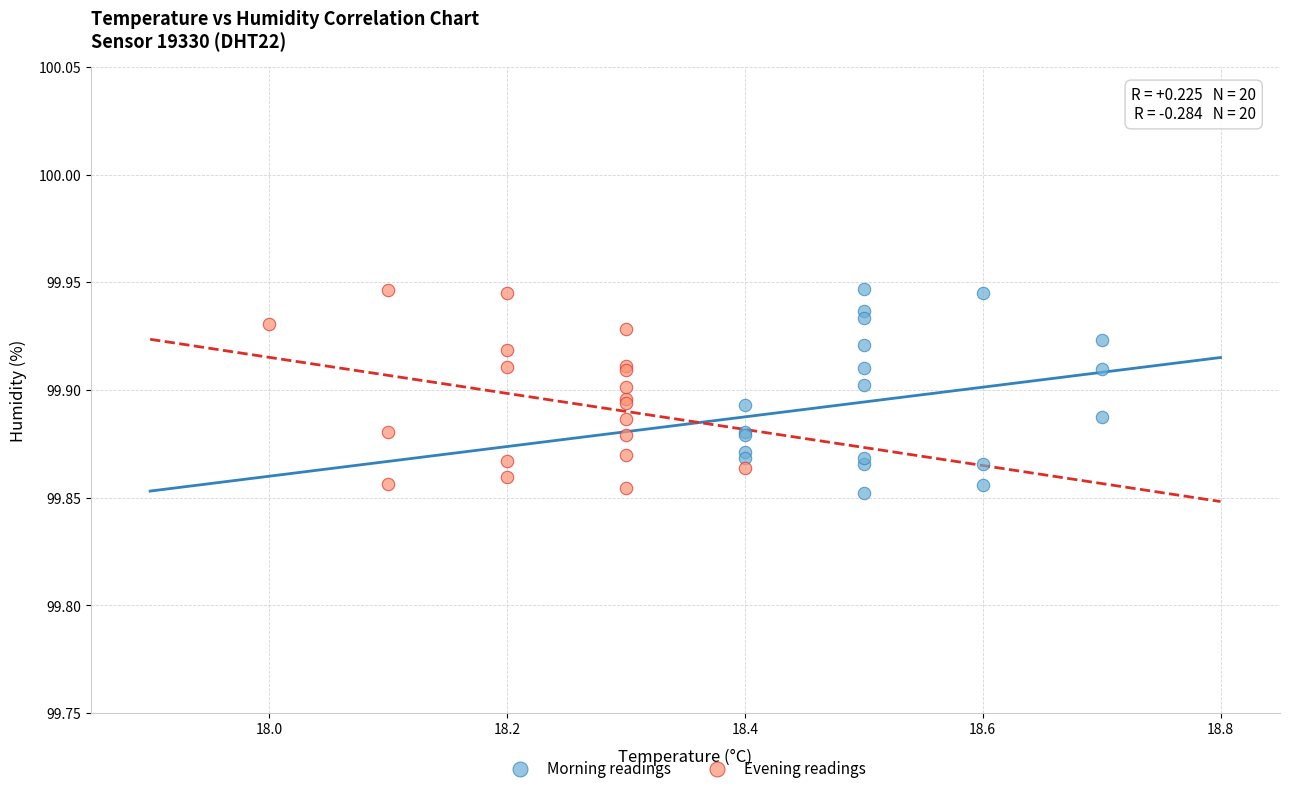

What are all the series names shown in the legend?

Morning readings, Evening readings